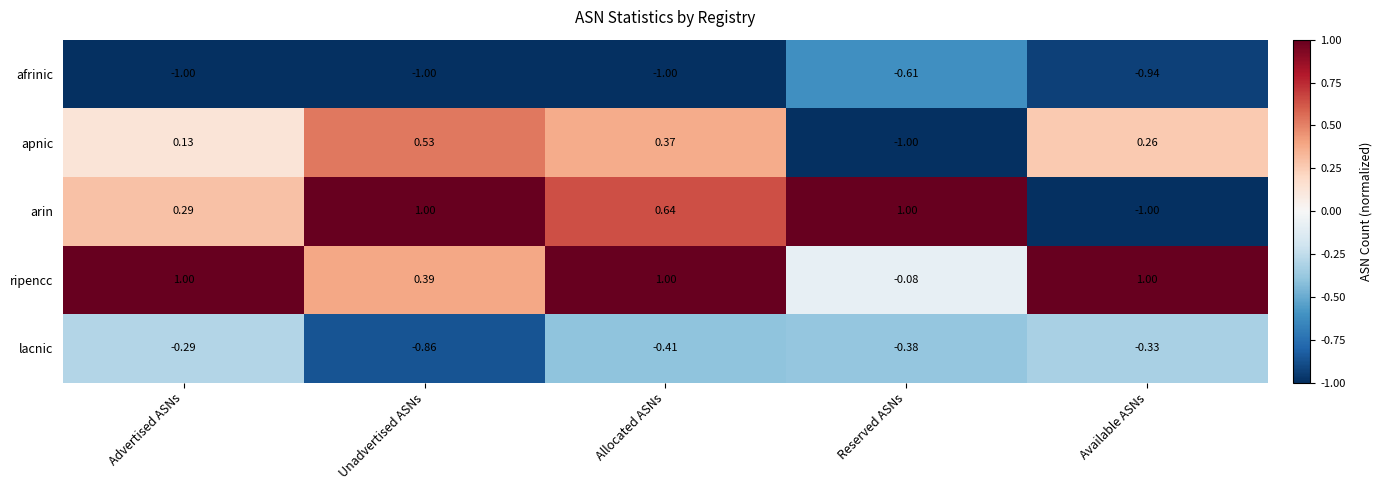

List the series in order of their overall mean, lowest first.

afrinic, lacnic, apnic, arin, ripencc